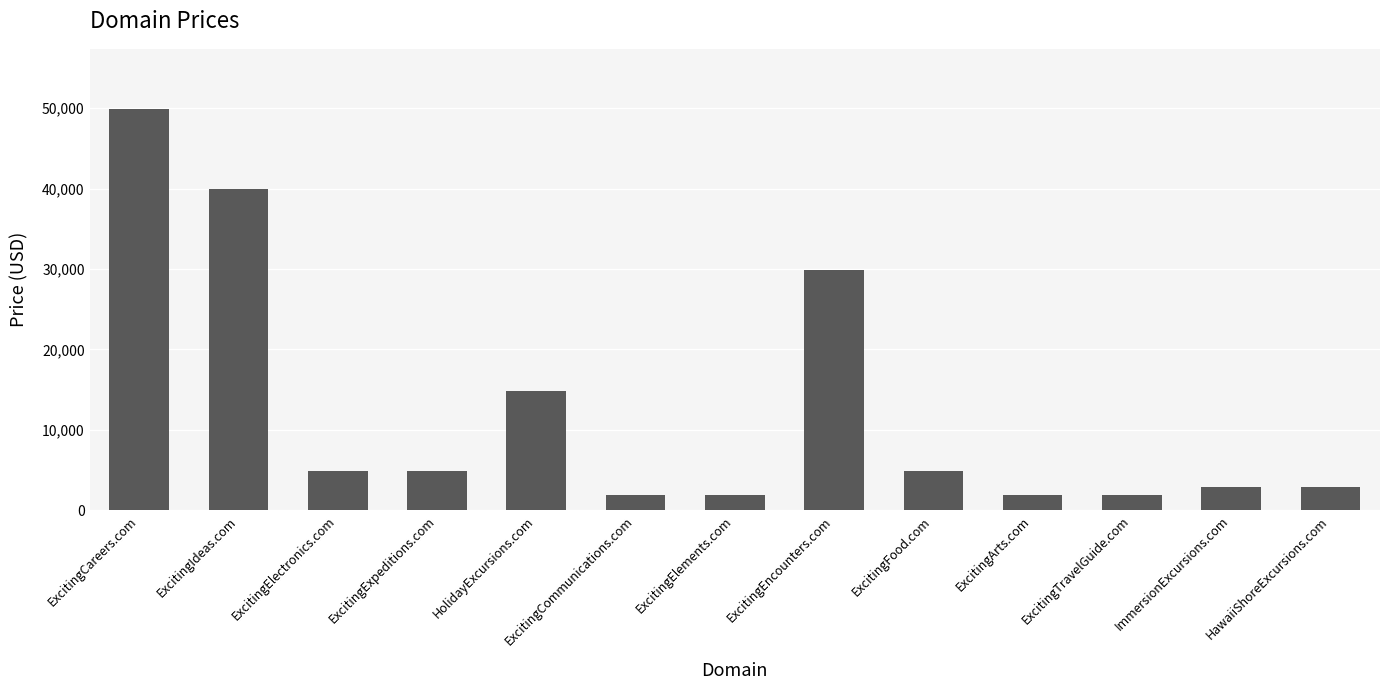

Reading right to left, what are all the values shown in this chart?

HawaiiShoreExcursions.com=2888	ImmersionExcursions.com=2888	ExcitingTravelGuide.com=1888	ExcitingArts.com=1888	ExcitingFood.com=4888	ExcitingEncounters.com=29888	ExcitingElements.com=1888	ExcitingCommunications.com=1888	HolidayExcursions.com=14888	ExcitingExpeditions.com=4888	ExcitingElectronics.com=4888	ExcitingIdeas.com=39888	ExcitingCareers.com=49888